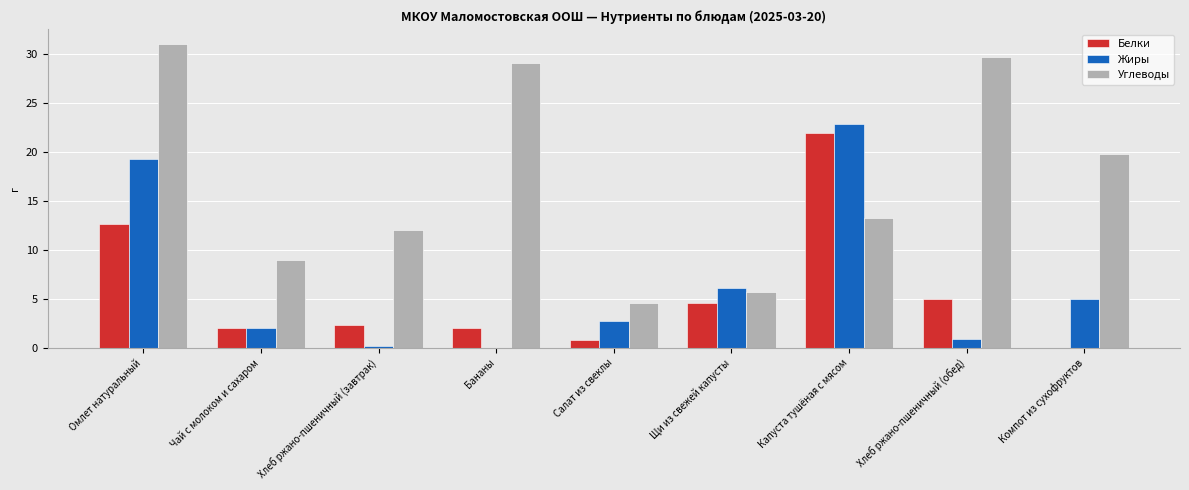

Which series changed the most between Капуста тушёная с мясом and Компот из сухофруктов?

Белки